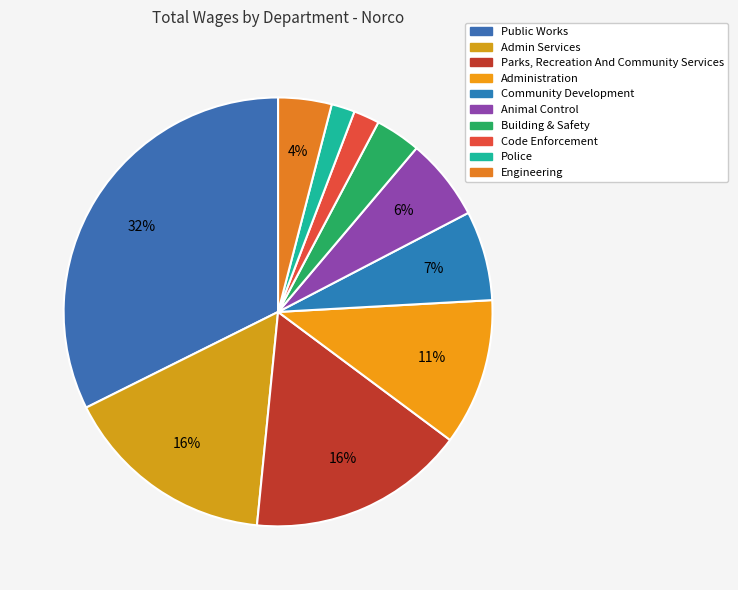

How many slices are in this pie chart?

10